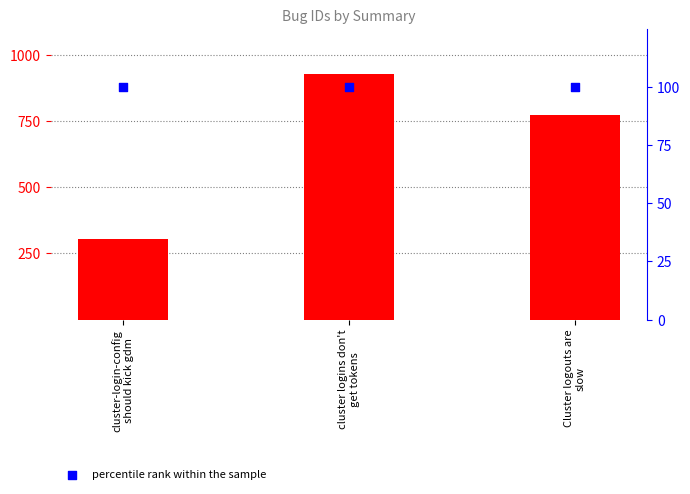

Which series contains the highest Y value?

count